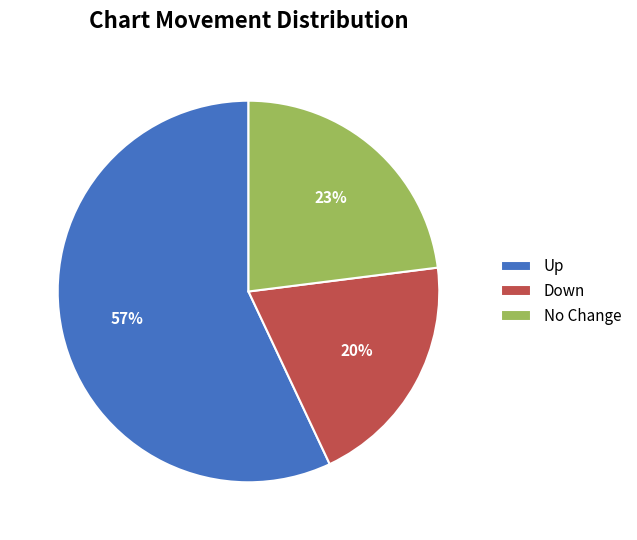

Combined, do No Change and Up account for over 50%?

Yes